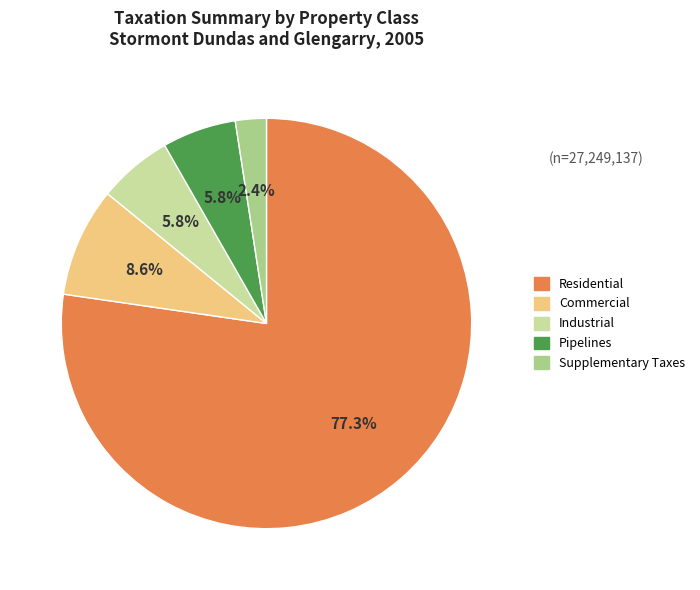

Does Residential account for over 50% of the chart?

Yes